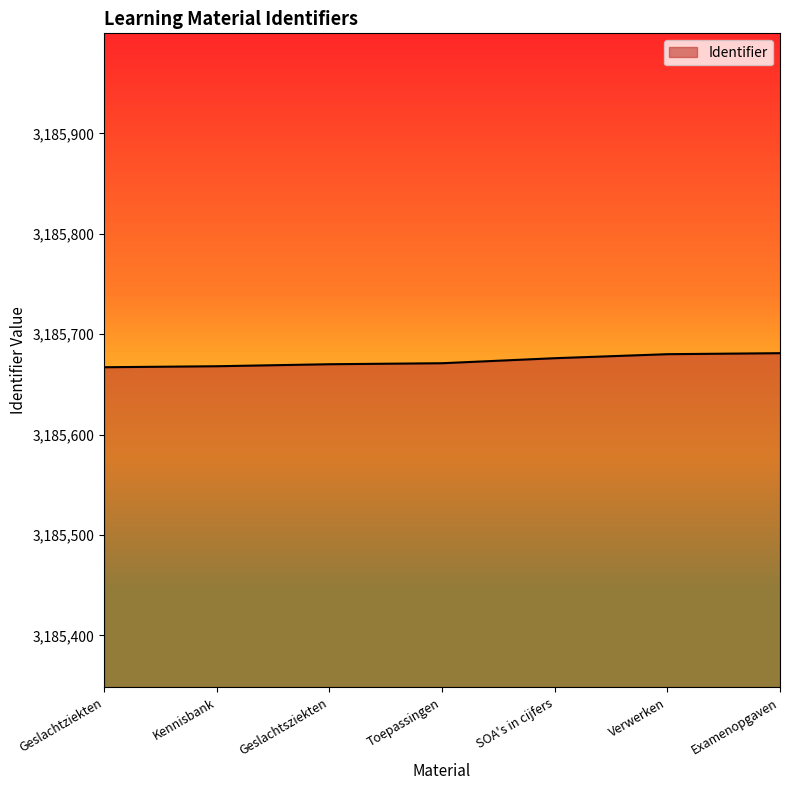

Is it true that the value at Geslachtsziekten is 2094710?

False